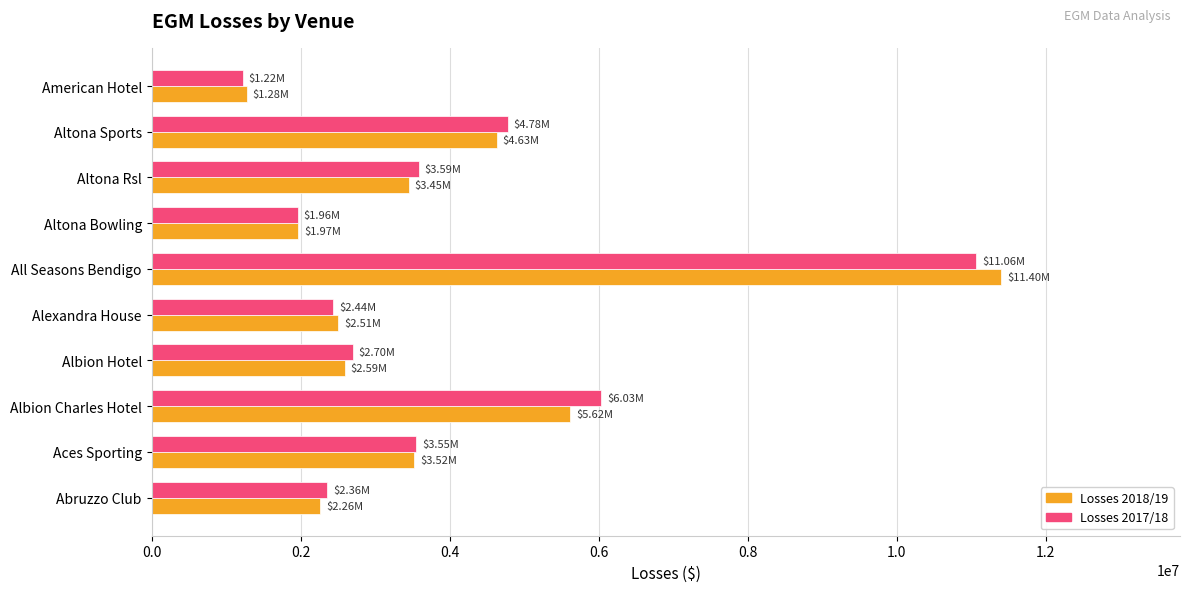

Which series has the widest spread of values?

Losses 2018/19